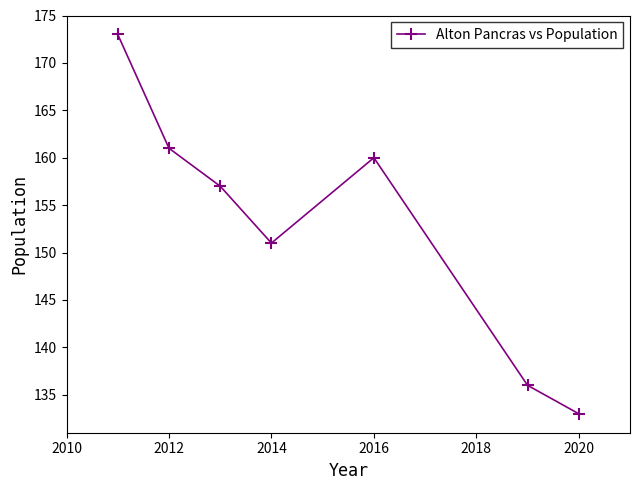

What is the greatest value displayed?

173